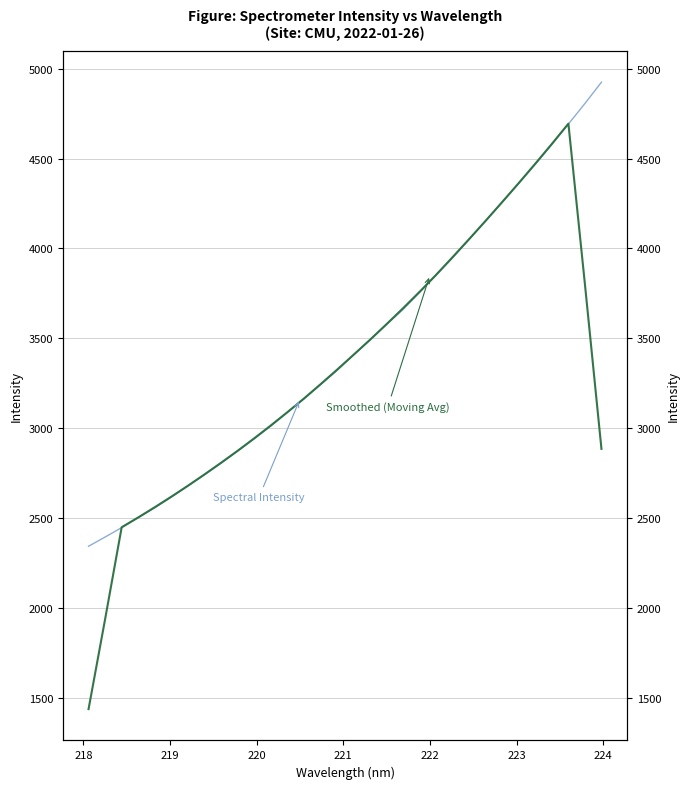

What is the minimum value shown in the chart?

1436.9